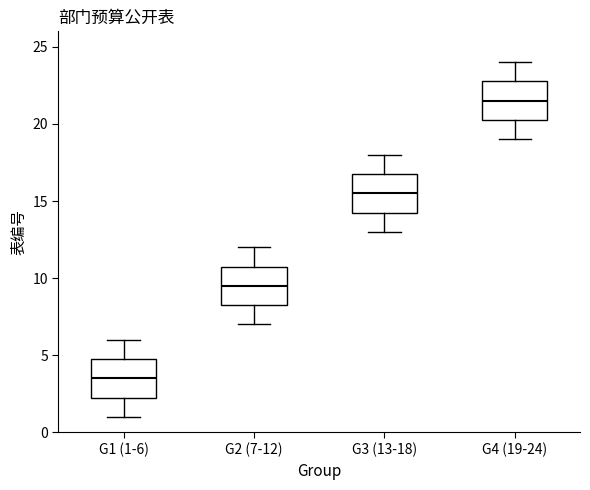

Which box's median line is the highest?

G4 (19-24)